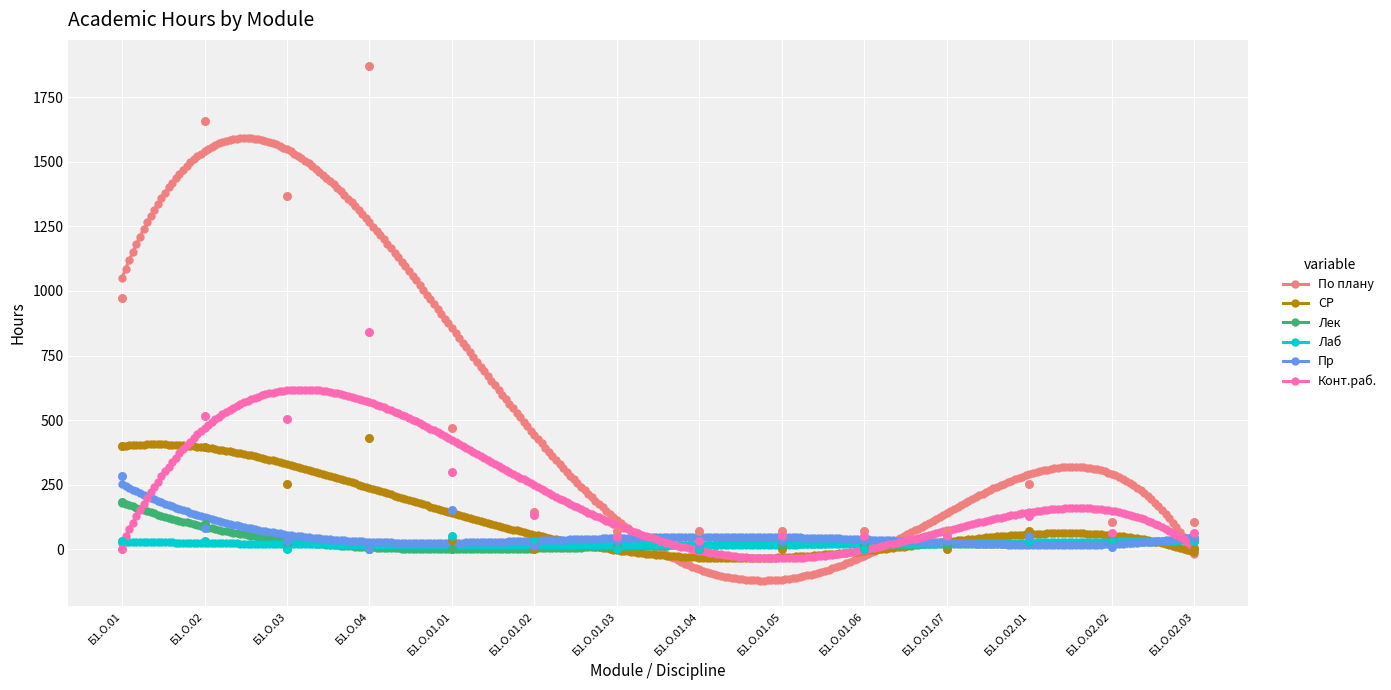

What are all the series names shown in the legend?

По плану, СР, Лек, Лаб, Пр, Конт.раб.